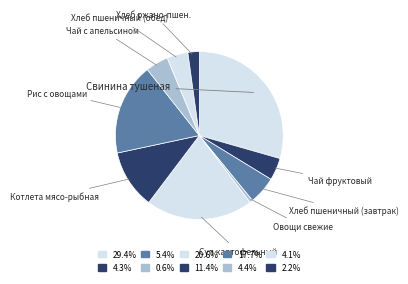

Is there any slice that represents more than half of the pie?

No